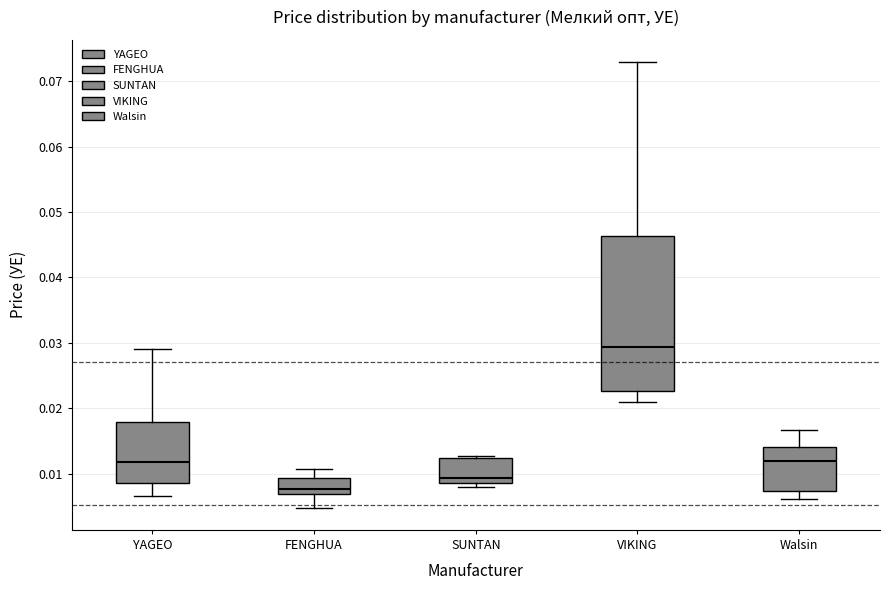

Which box has the lowest median line?

FENGHUA